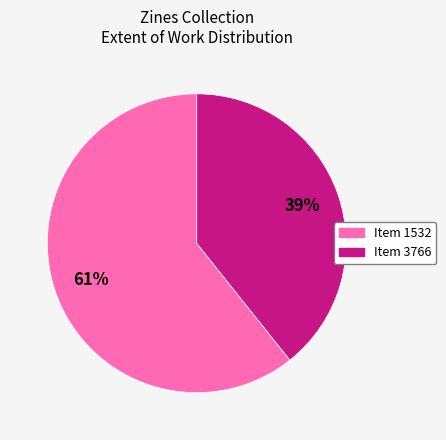

How many segments does this pie chart have?

2